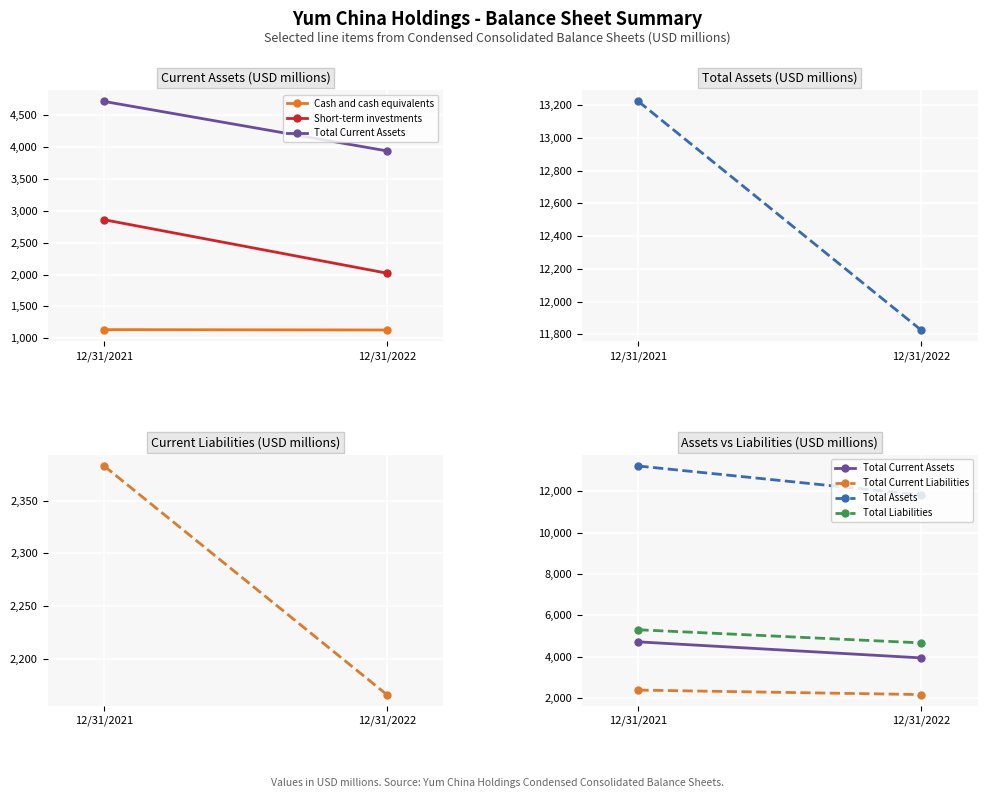

Which series has the widest spread of values?

Total Assets